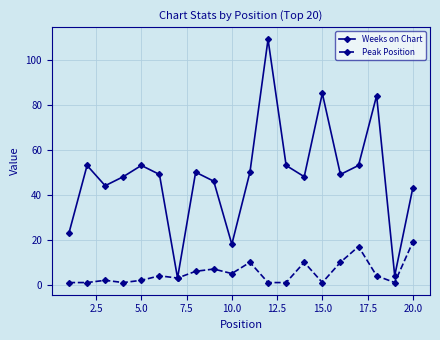

What is the value of the Weeks on Chart point at the 11th from the left?

50